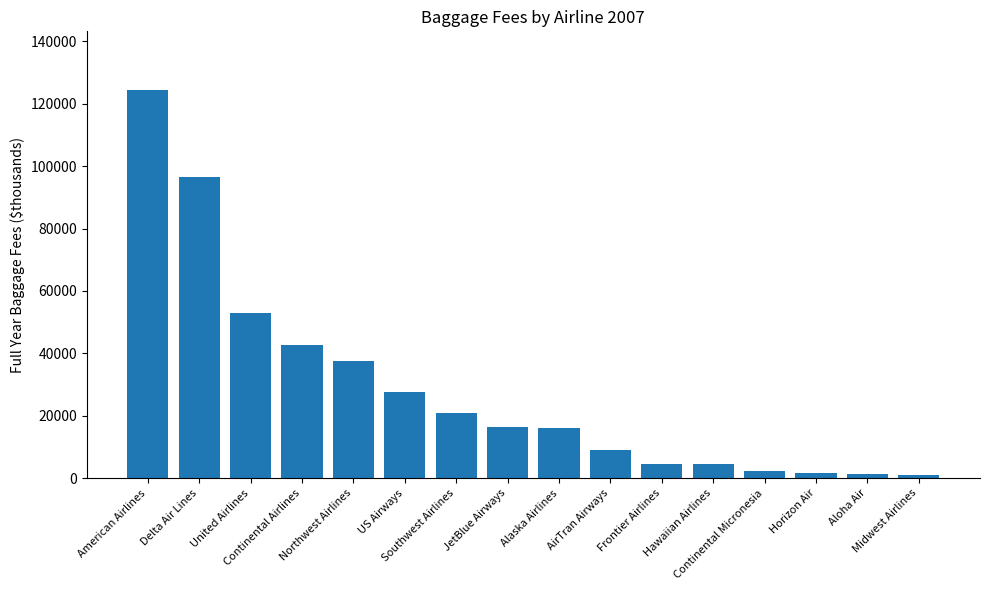

What is the difference between the maximum and minimum values?

123361